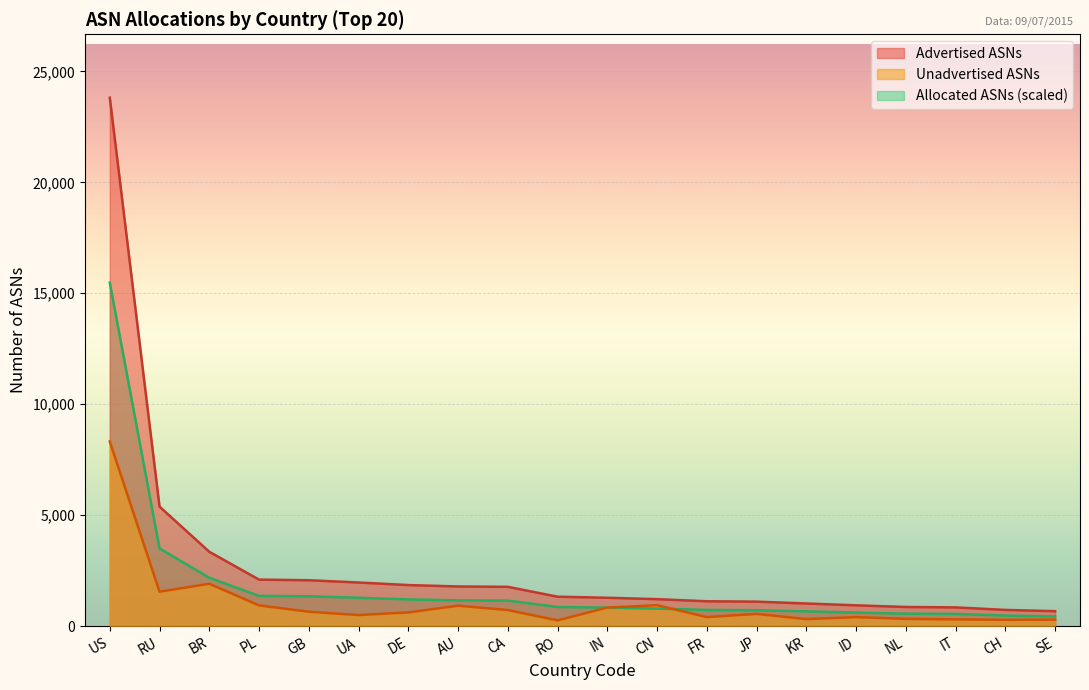

What is the approximate value of Allocated ASNs at IN?

830.1